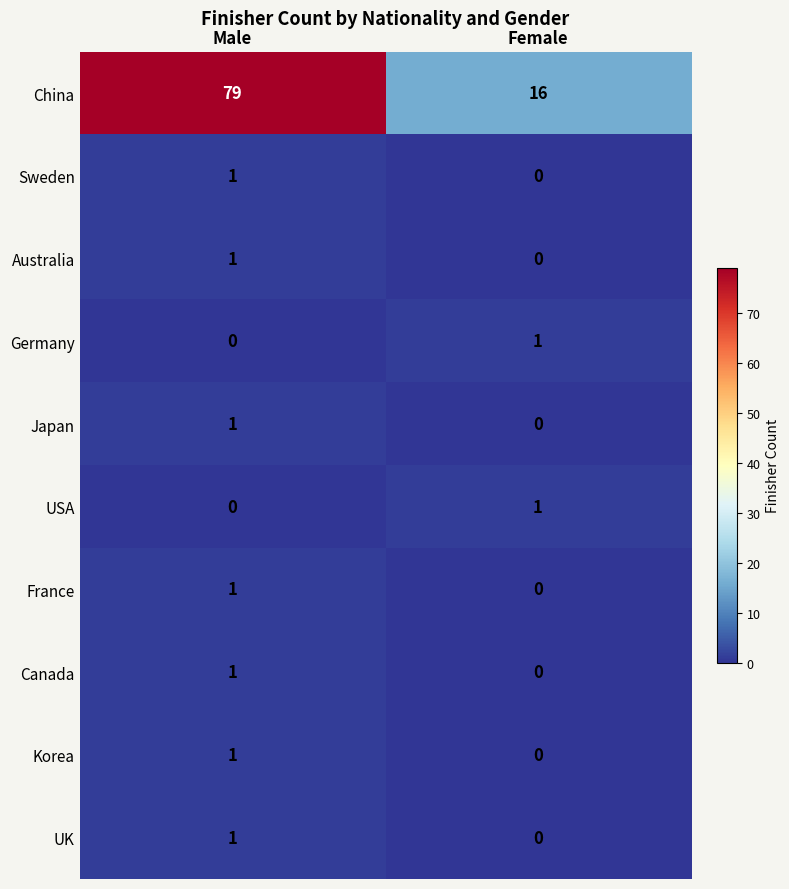

Is it true that China equals 6 at Female?

False